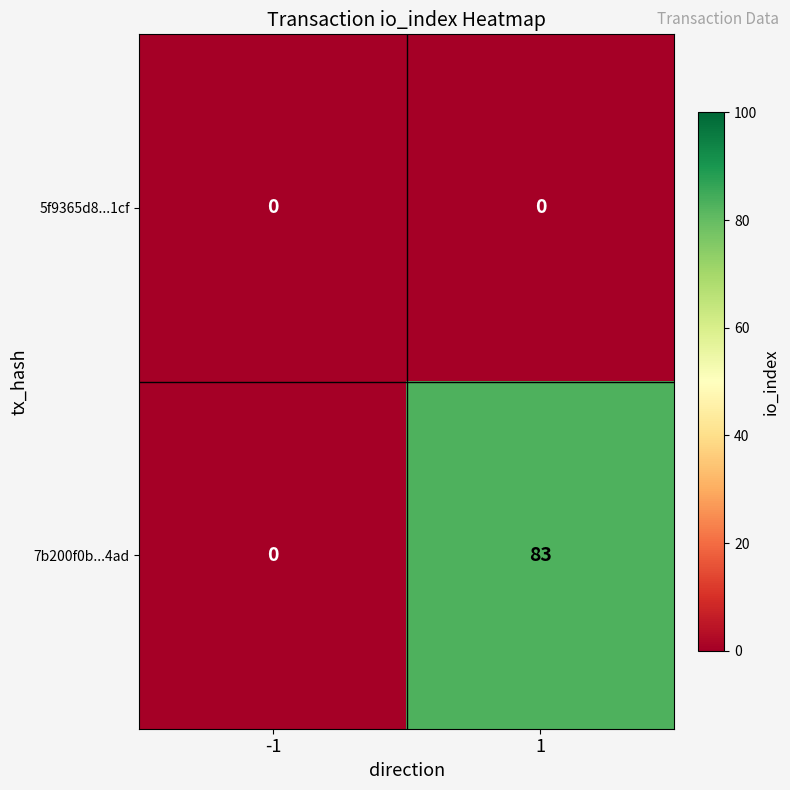

How many categories are shown in the chart?

2